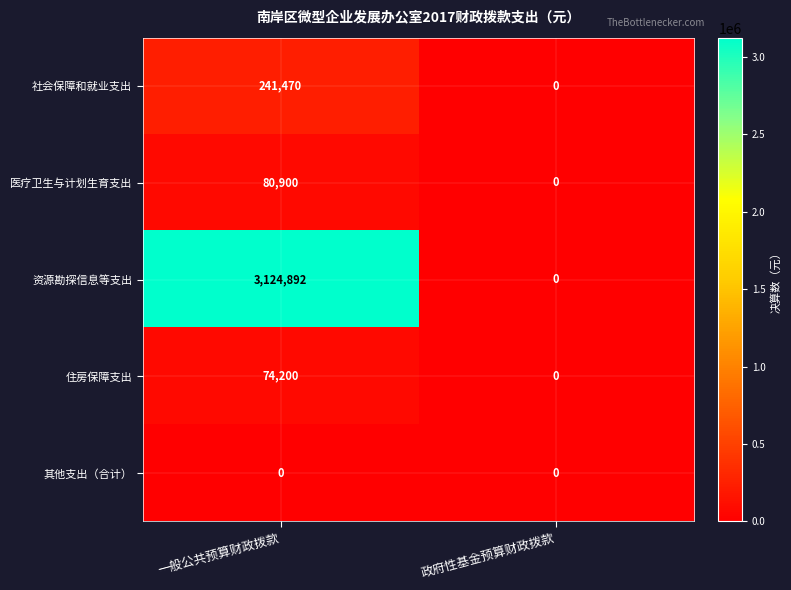

What is the sum of the 住房保障支出 values at 政府性基金预算财政拨款 and 一般公共预算财政拨款?

74200